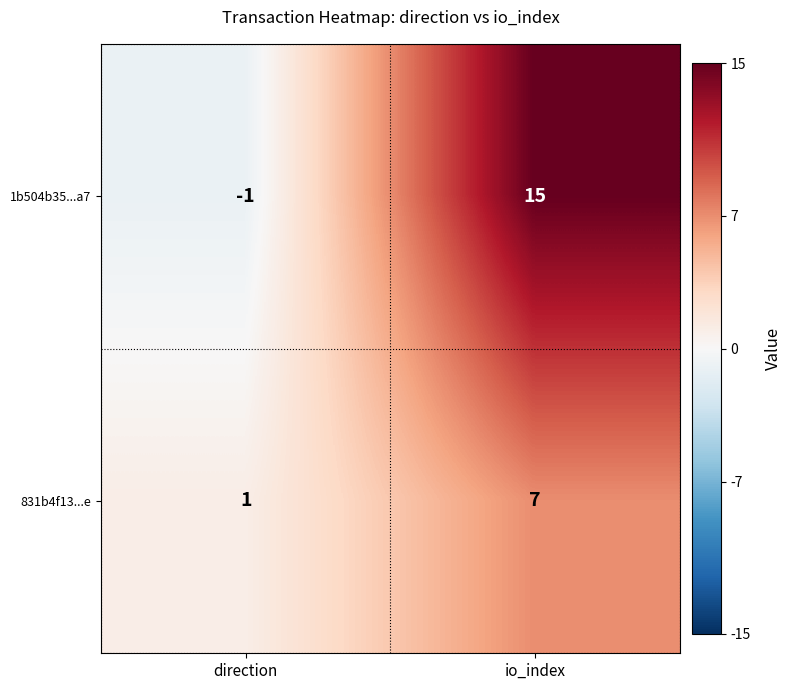

Where is 831b4f13...e nearest to the value 4?

direction